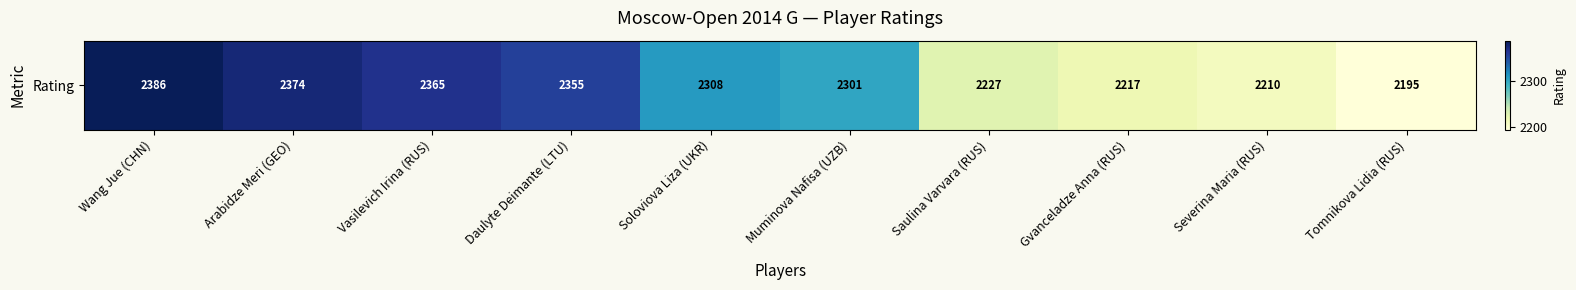

How many data points are above 2308?

4